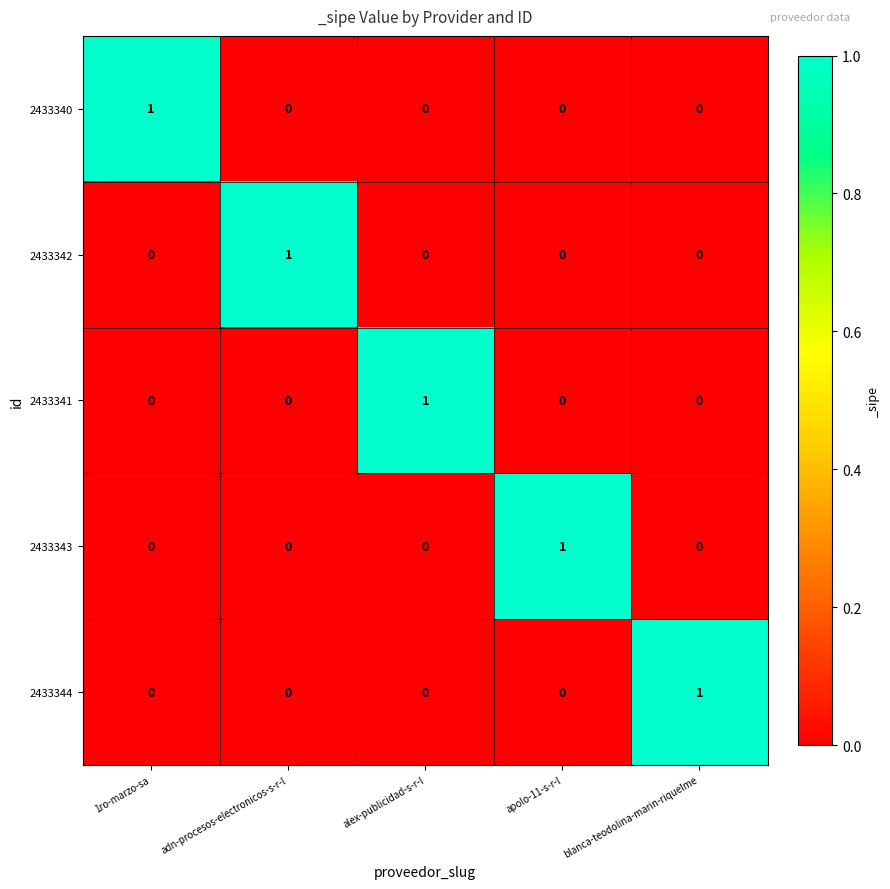

Count the 2433344 values in the range 0 to 1.

5